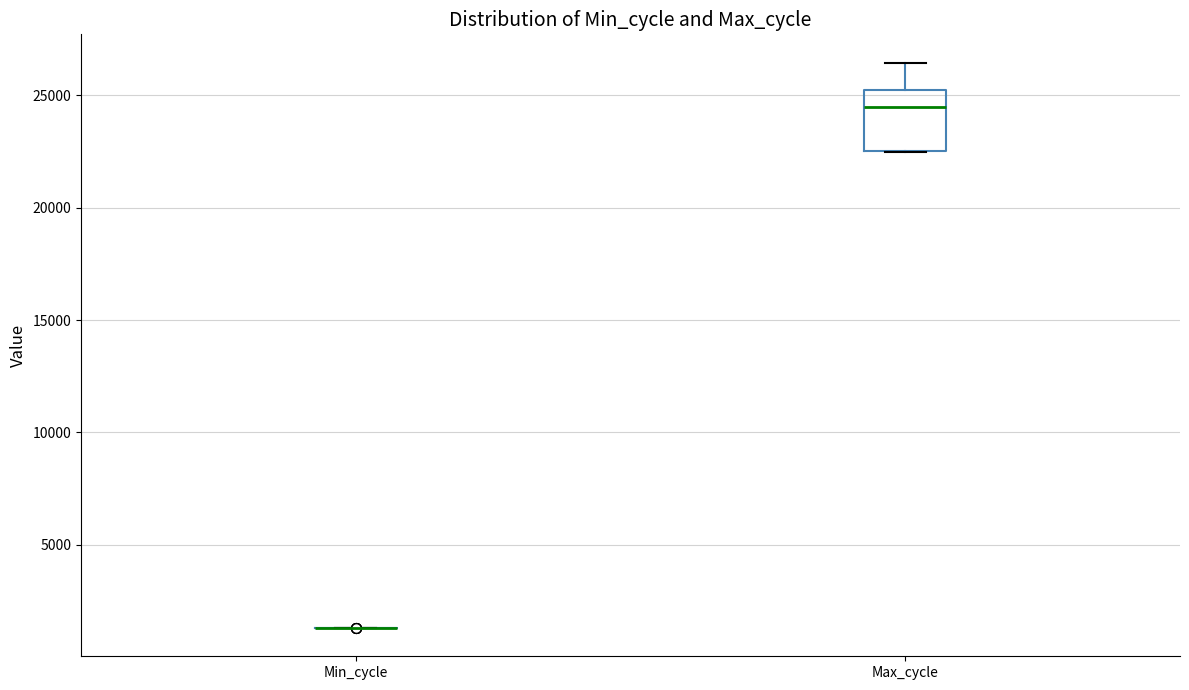

Reading left to right, transcribe this box plot: for each box, give where its median line is, the range the box spans, and where its two whiskers end, as read against the y-axis. The values are not printed on the chart, so give them approximately, as read against the axis.

Min_cycle: box collapsed to a line at 1500, whiskers 1500 to 1500
Max_cycle: median 24500, box 22500 to 25000, whiskers 22500 to 26500